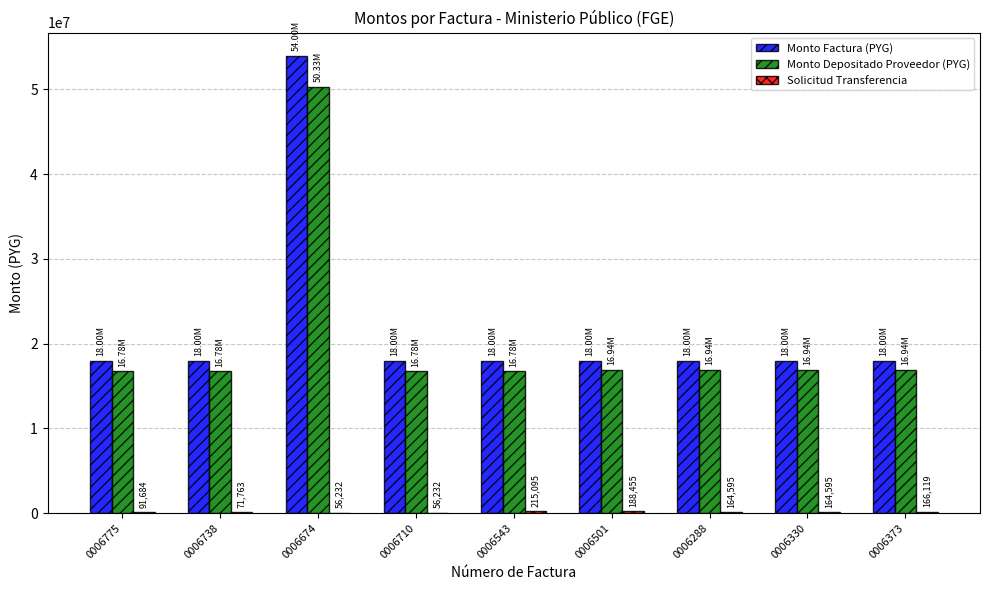

Which series changed the most between 0006674 and 0006288?

Monto Factura (PYG)